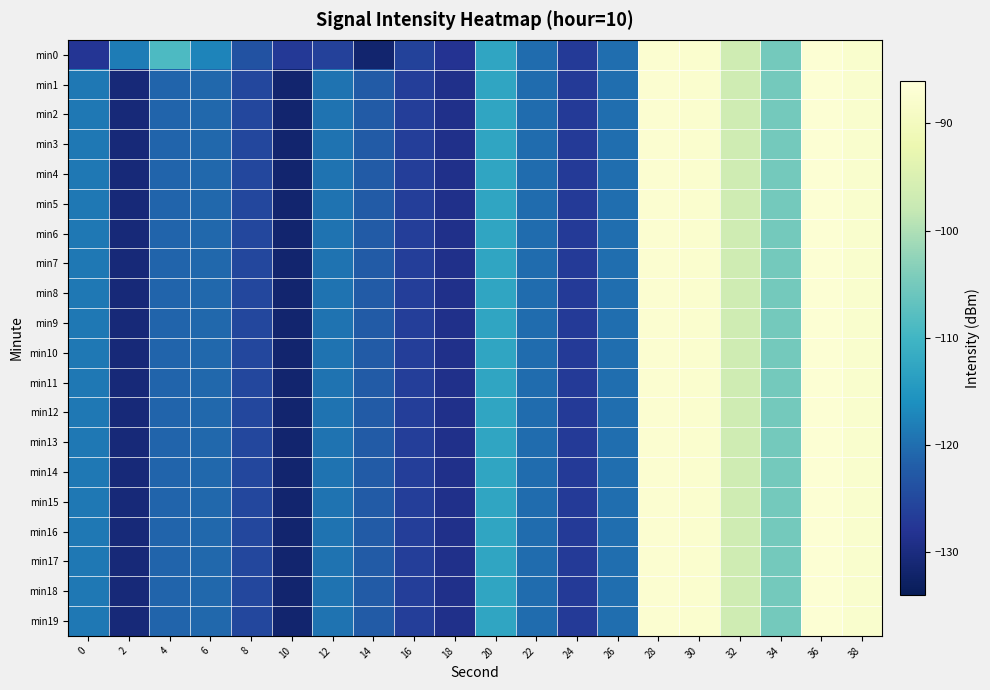

What is the difference between the highest and lowest values at 16?

0.4